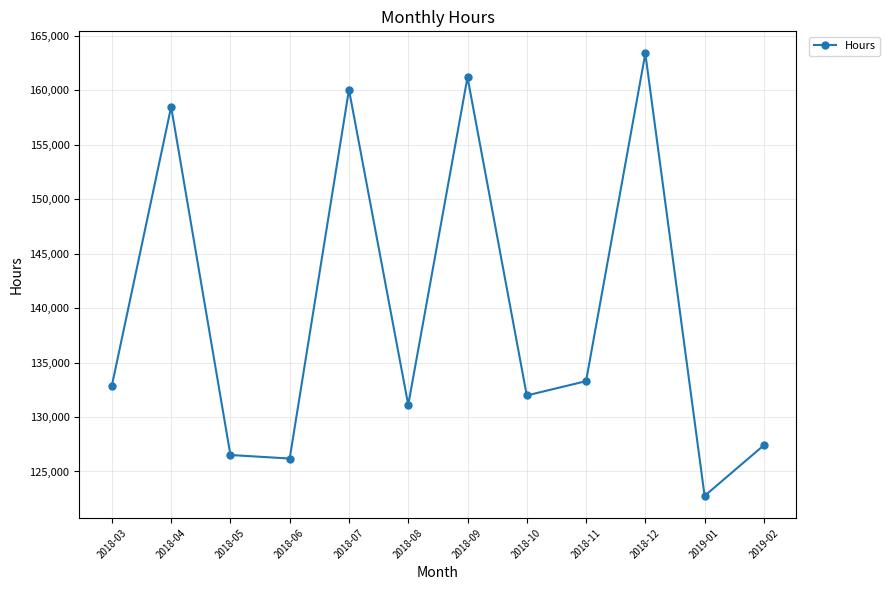

The value at 2018-04 is 268251.8. True or false?

False